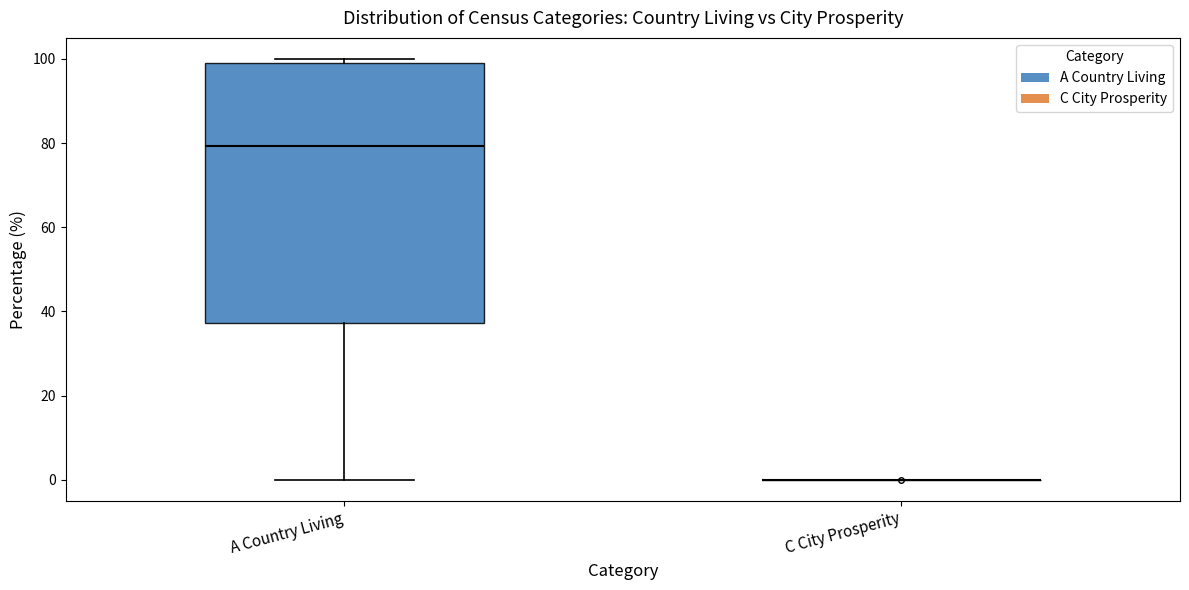

Reading left to right, transcribe this box plot: for each box, give where its median line is, the range the box spans, and where its two whiskers end, as read against the y-axis. The values are not printed on the chart, so give them approximately, as read against the axis.

A Country Living: median 80, box 38 to 100, whiskers 0 to 100 (just above the box's upper edge)
C City Prosperity: box collapsed to a line at 0, whiskers 0 to 0